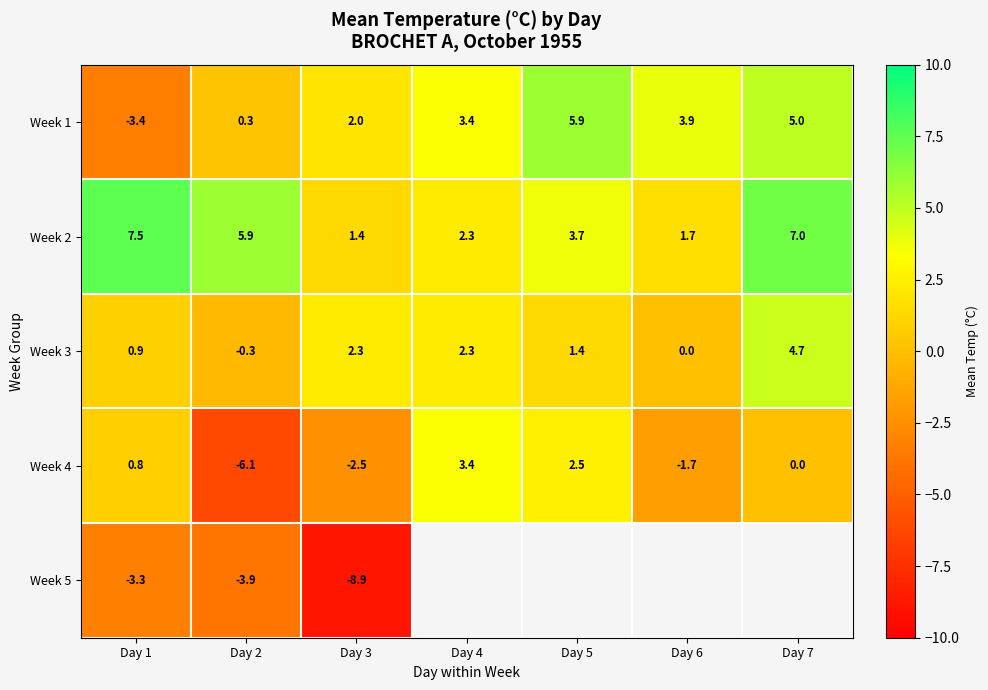

How many data points in Week 4 are less than 0?

3